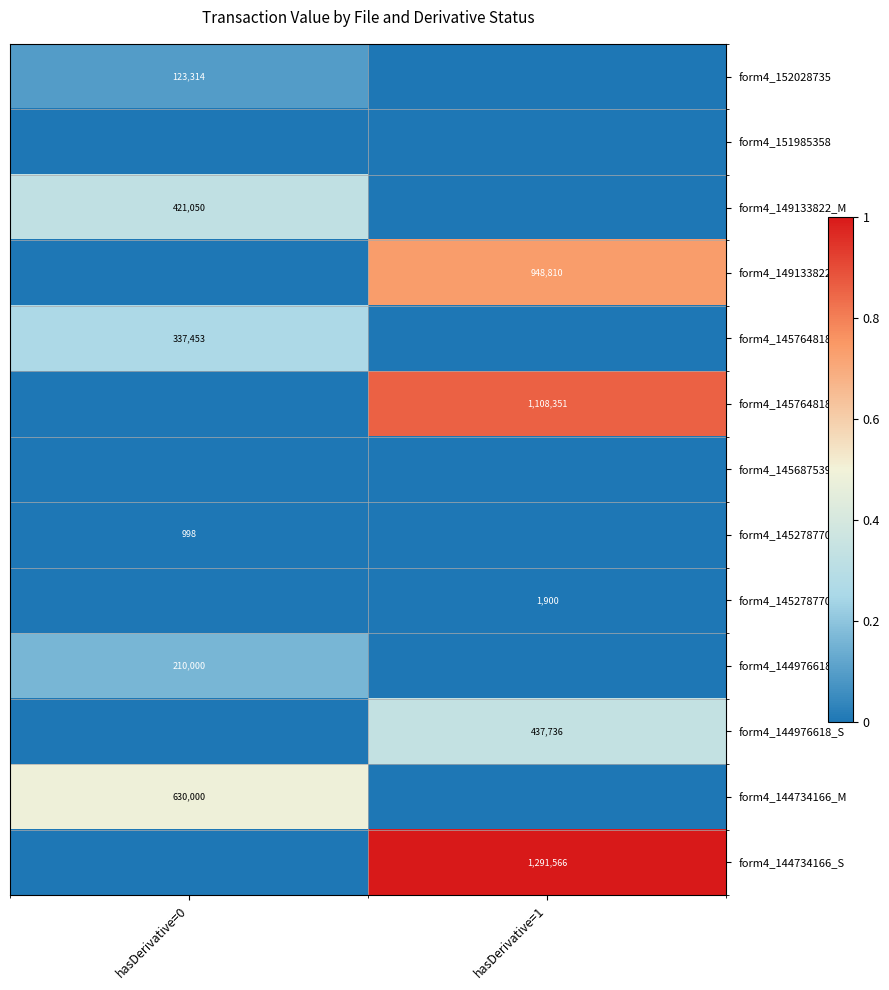

Which category has the highest value across all series?

hasDerivative=1